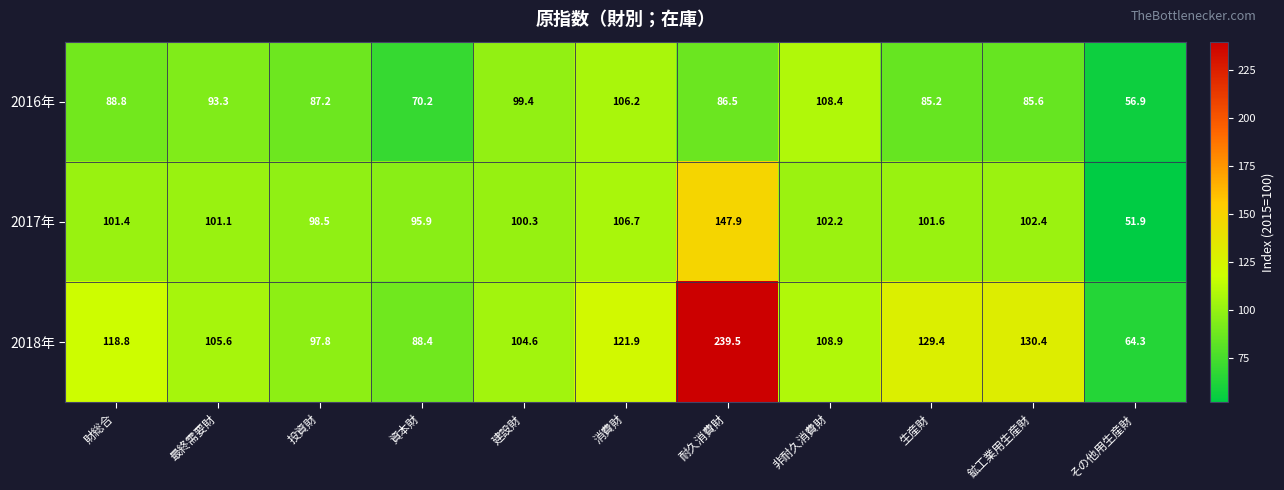

Rank the series at 消費財 from highest to lowest value.

2018年, 2017年, 2016年